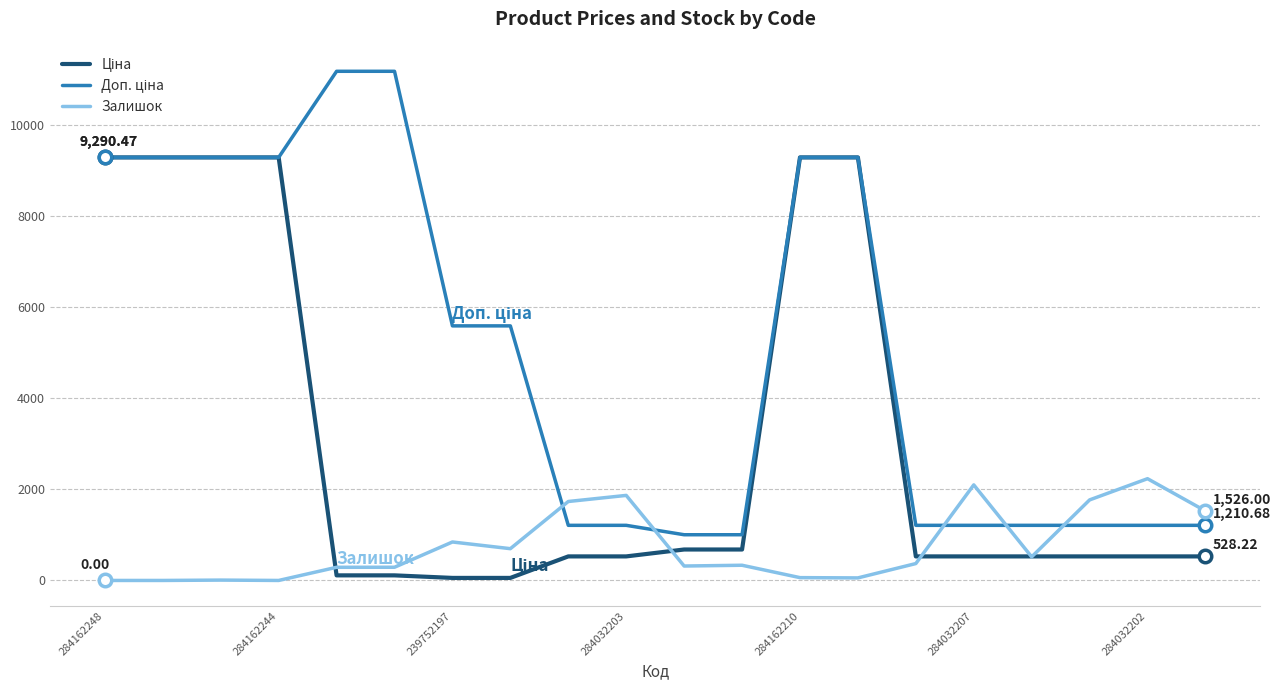

At how many categories does at least one series exceed 3305?

10